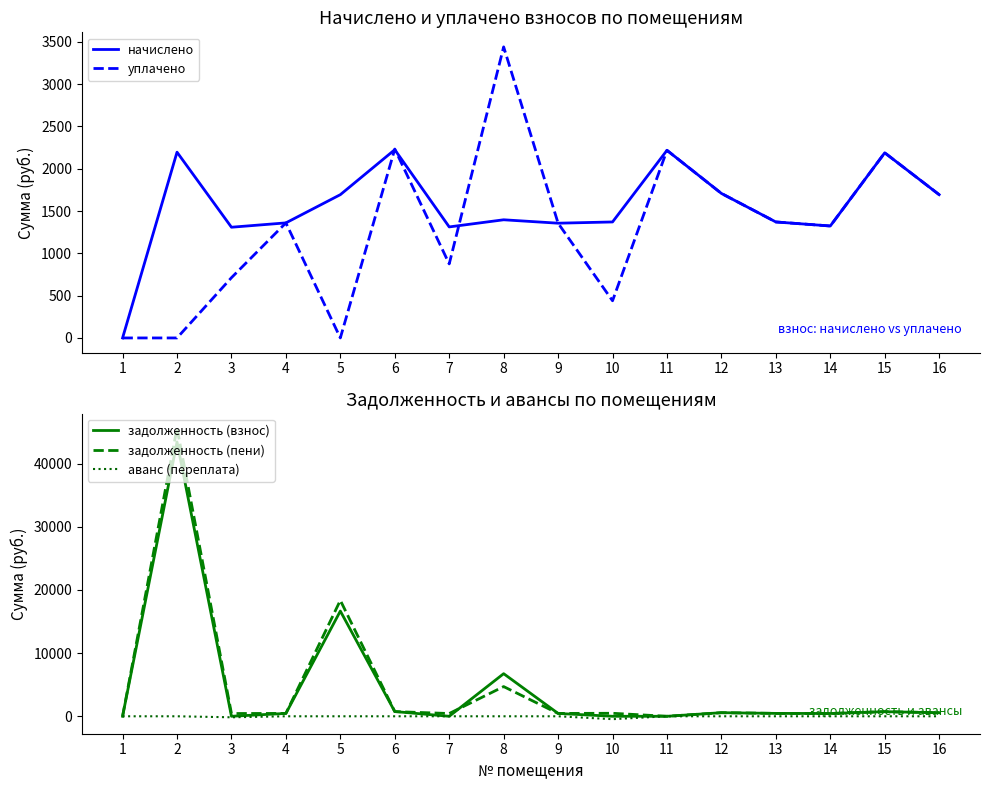

Rank the series by their maximum value, from lowest to highest.

аванс (переплата), начислено, уплачено, задолженность (взнос), задолженность (пени)